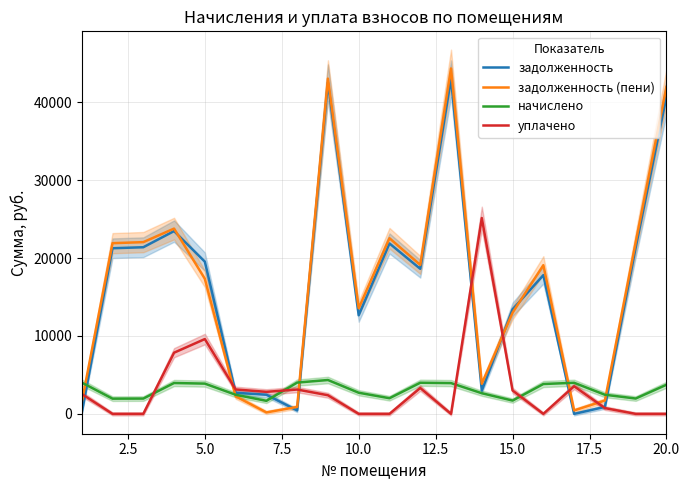

What is the highest value of the уплачено series?

25138.8